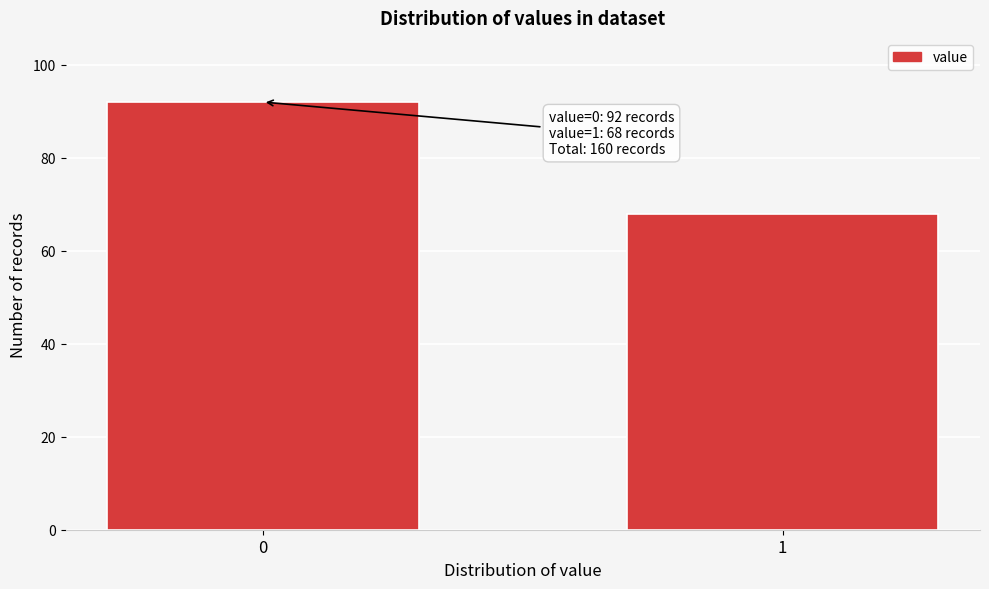

Reading left to right, transcribe all the data shown in this chart.

0=92	1=68